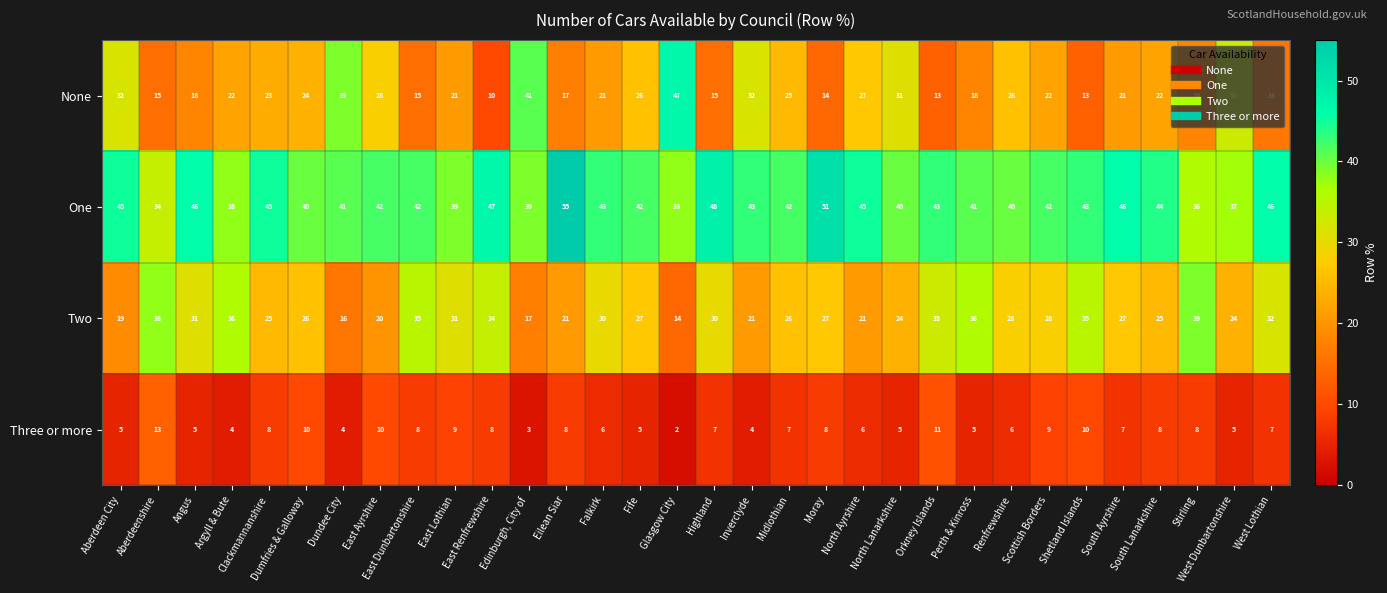

Which series has the largest total across all categories?

One